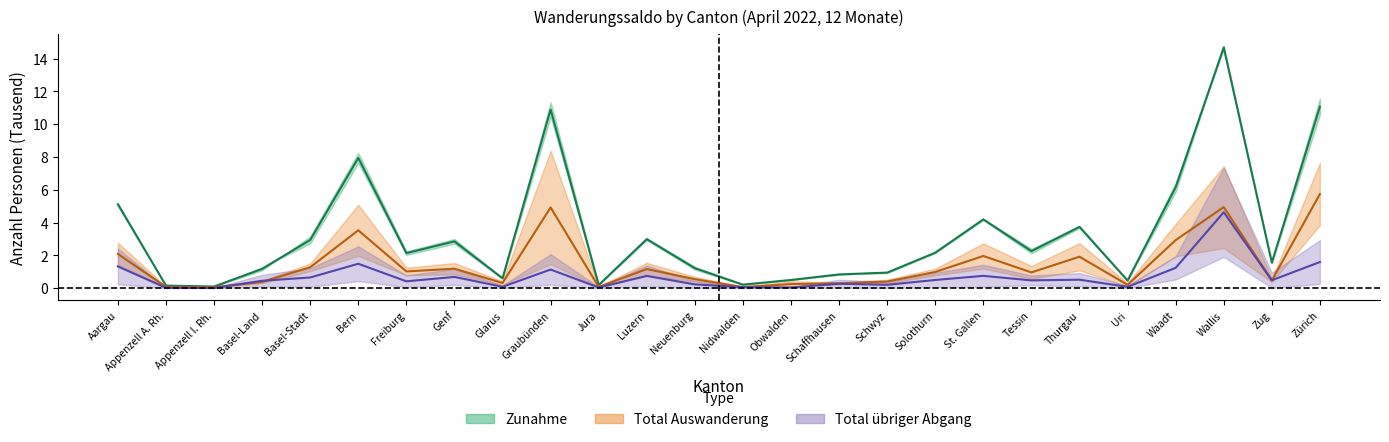

The Total übriger Abgang series shows 0.8 at Basel-Land. True or false?

False